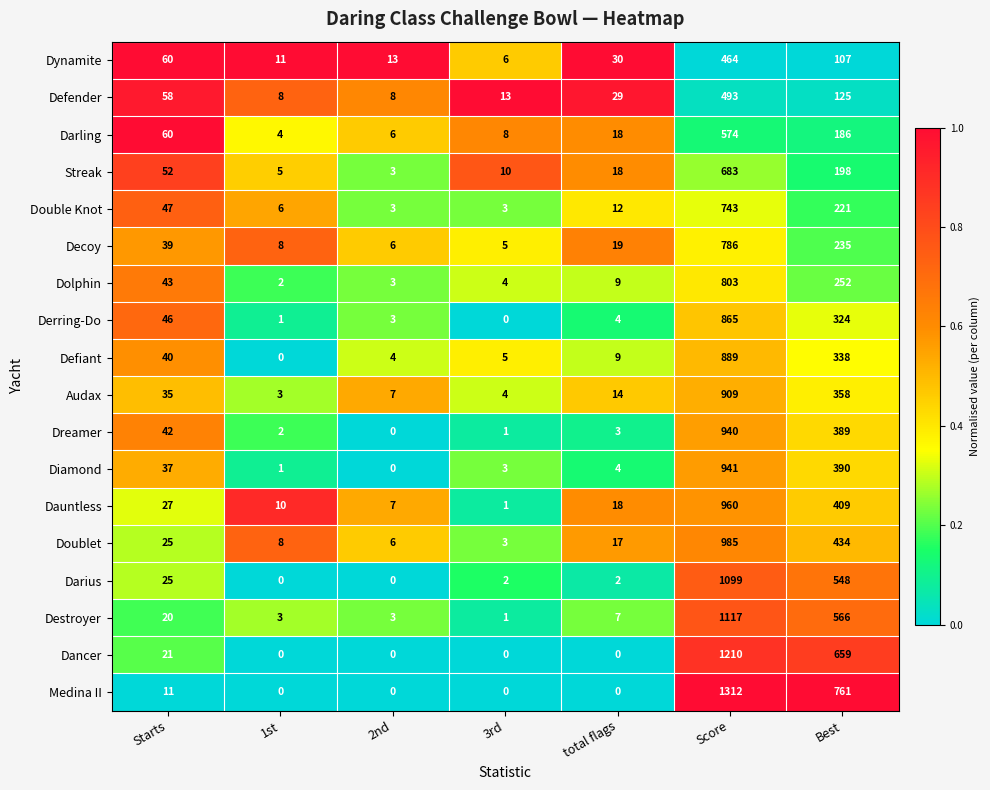

Where does the Diamond series first go above 4?

Starts